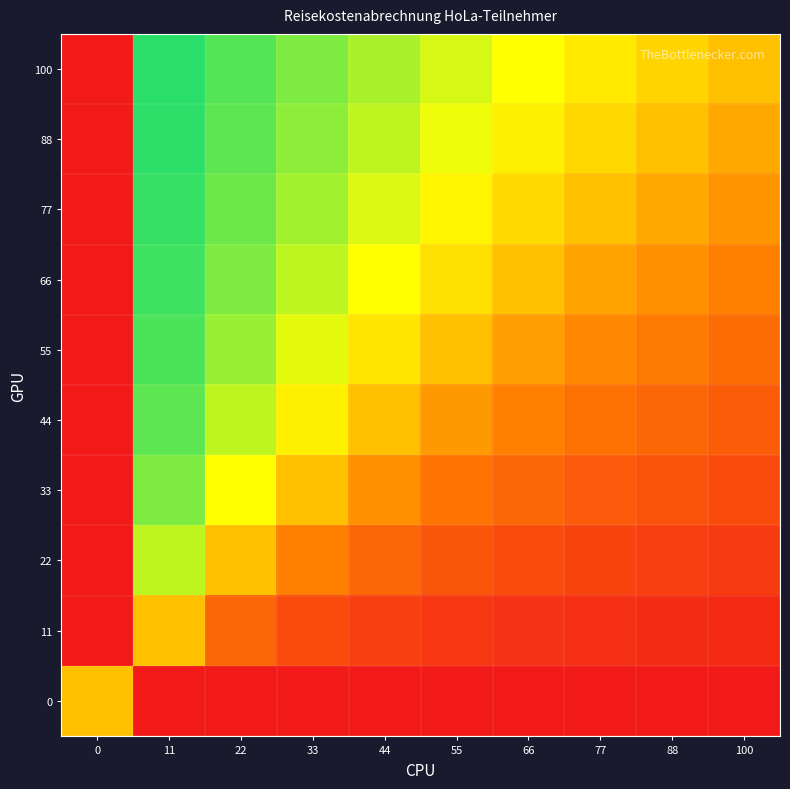

Reading left to right, transcribe all the data shown in this chart.

100: 0=-1.0	11=0.9	22=0.8	33=0.7	44=0.6	55=0.4	66=0.3	77=0.2	88=0.1	100=0.0
88: 0=-1.0	11=0.9	22=0.7	33=0.6	44=0.5	55=0.4	66=0.3	77=0.1	88=0.0	100=-0.1
77: 0=-1.0	11=0.9	22=0.7	33=0.6	44=0.4	55=0.3	66=0.1	77=0.0	88=-0.1	100=-0.2
66: 0=-1.0	11=0.8	22=0.7	33=0.5	44=0.3	55=0.2	66=0.0	77=-0.1	88=-0.3	100=-0.3
55: 0=-1.0	11=0.8	22=0.6	33=0.4	44=0.2	55=0.0	66=-0.2	77=-0.3	88=-0.4	100=-0.4
44: 0=-1.0	11=0.7	22=0.5	33=0.3	44=0.0	55=-0.2	66=-0.3	77=-0.4	88=-0.5	100=-0.6
33: 0=-1.0	11=0.7	22=0.3	33=0.0	44=-0.3	55=-0.4	66=-0.5	77=-0.6	88=-0.6	100=-0.7
22: 0=-1.0	11=0.5	22=0.0	33=-0.3	44=-0.5	55=-0.6	66=-0.7	77=-0.7	88=-0.7	100=-0.8
11: 0=-1.0	11=0.0	22=-0.5	33=-0.7	44=-0.7	55=-0.8	66=-0.8	77=-0.9	88=-0.9	100=-0.9
0: 0=0.0	11=-1.0	22=-1.0	33=-1.0	44=-1.0	55=-1.0	66=-1.0	77=-1.0	88=-1.0	100=-1.0